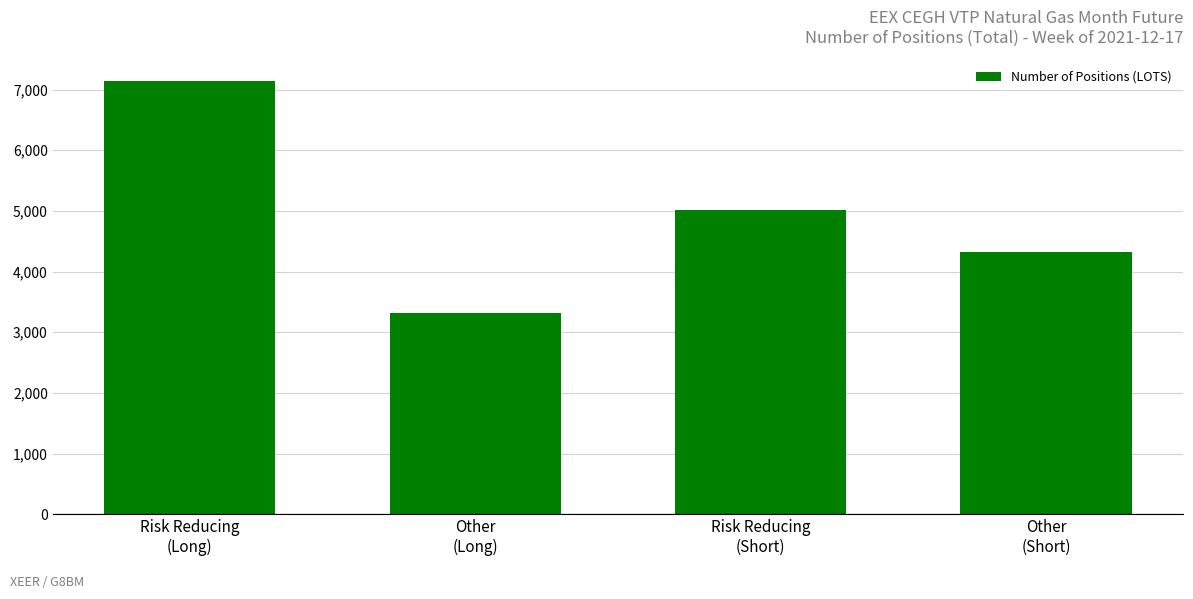

List the labels in order of value, largest first.

Risk Reducing
(Long), Risk Reducing
(Short), Other
(Short), Other
(Long)